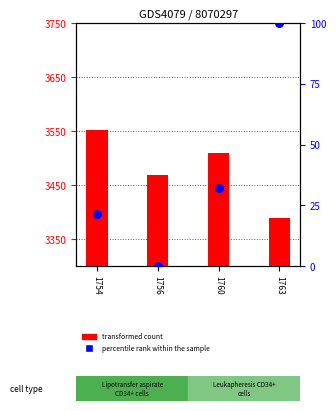

Which series has the largest total across all categories?

transformed count